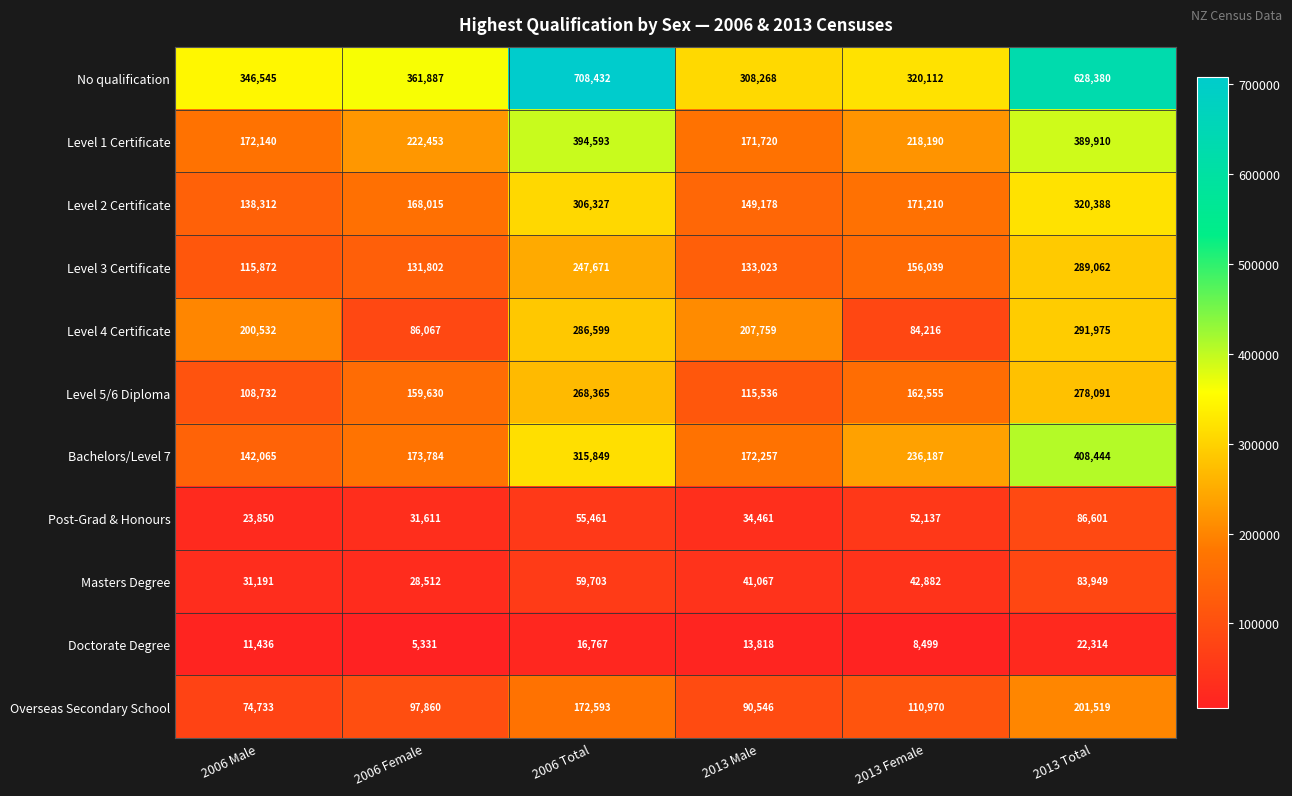

True or false: Doctorate Degree has a value of 13818 at 2013 Male.

True